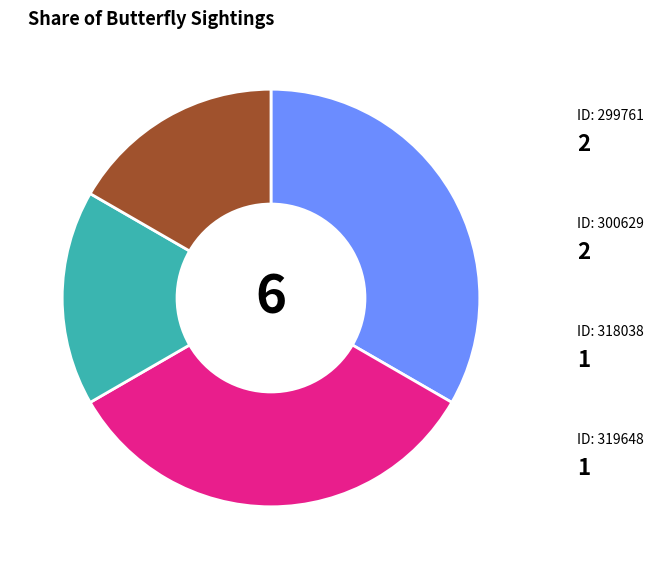

Is there a majority slice in this chart?

No